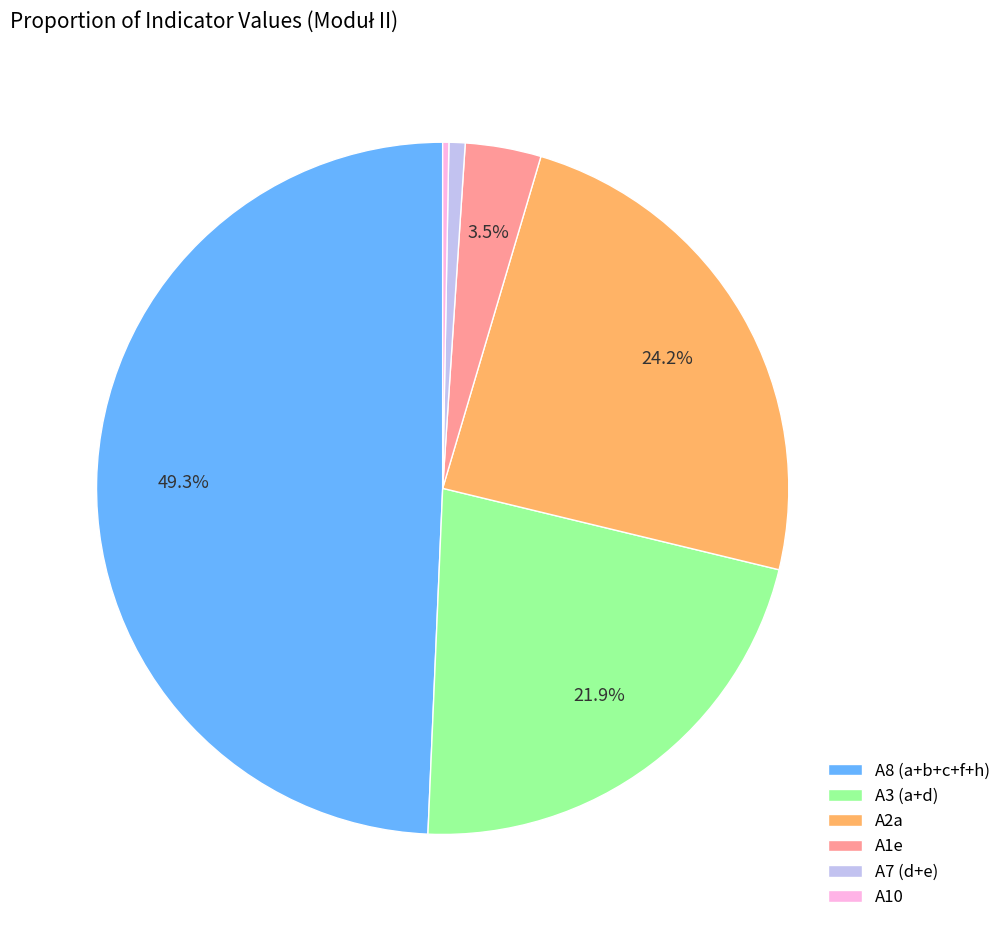

How much of the chart is everything except A1e?

96.5%